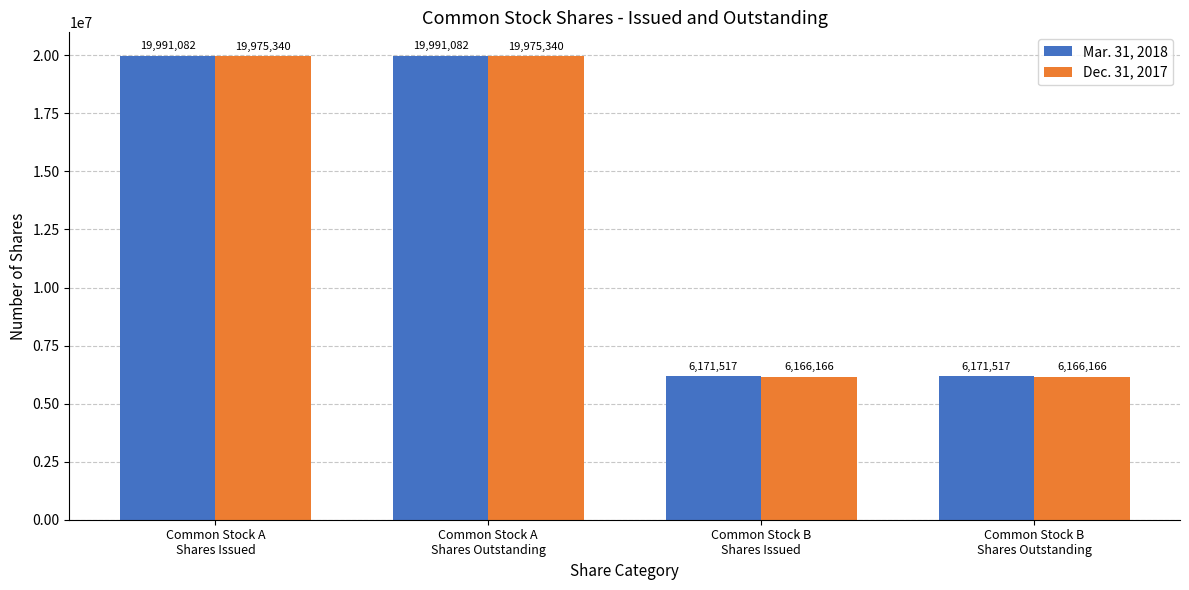

True or false: Dec. 31, 2017 has a value of 6166166 at Common Stock B
Shares Issued.

True